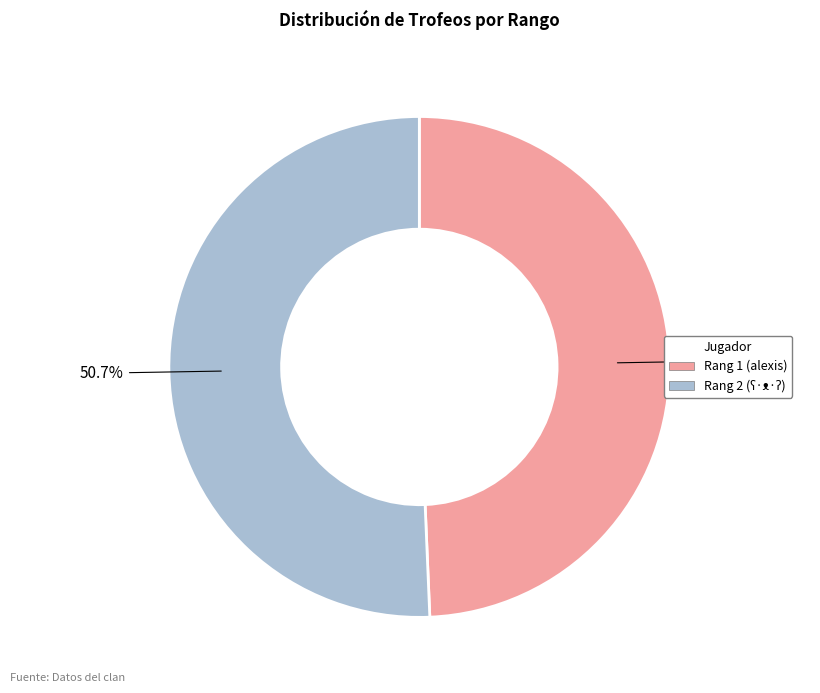

Does any single category account for the majority?

Yes